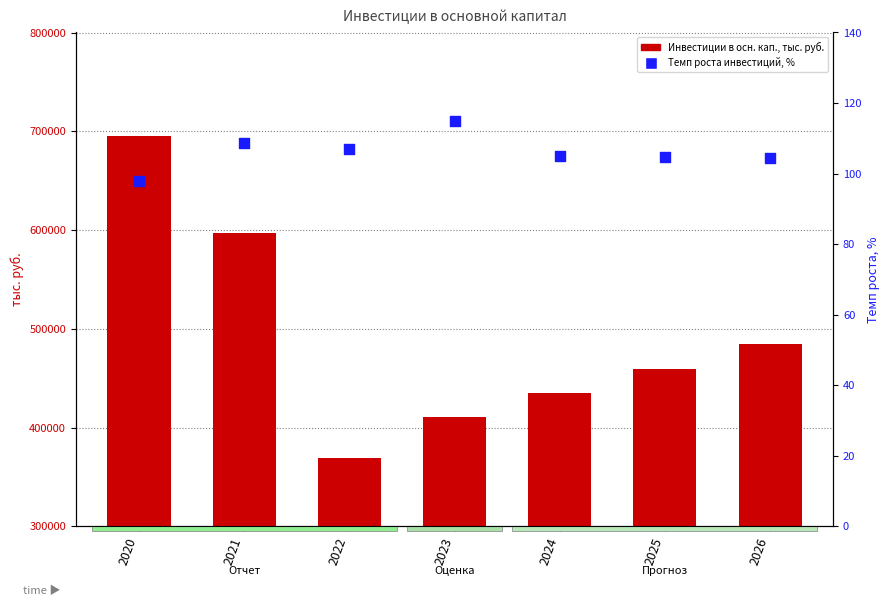

Which series has the largest total across all categories?

Инвестиции в осн. кап., тыс. руб.